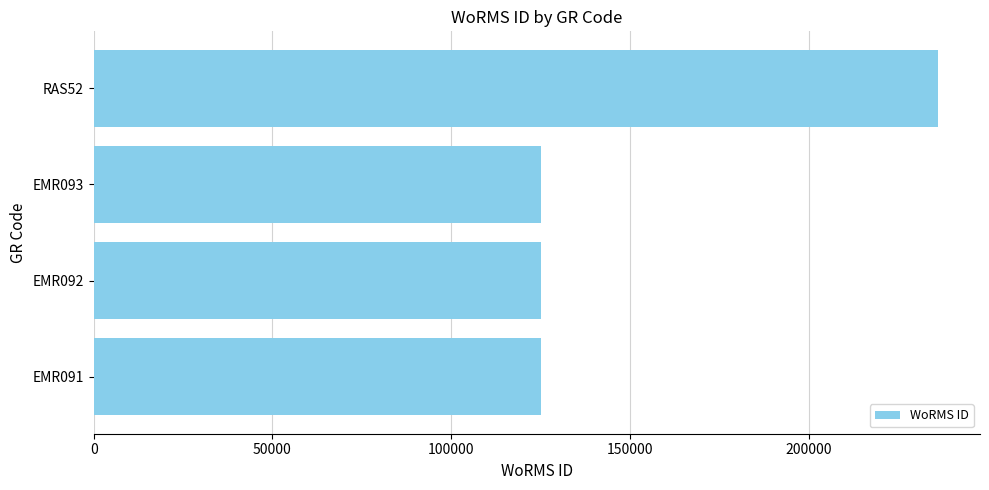

The value at EMR091 is 125073. True or false?

True